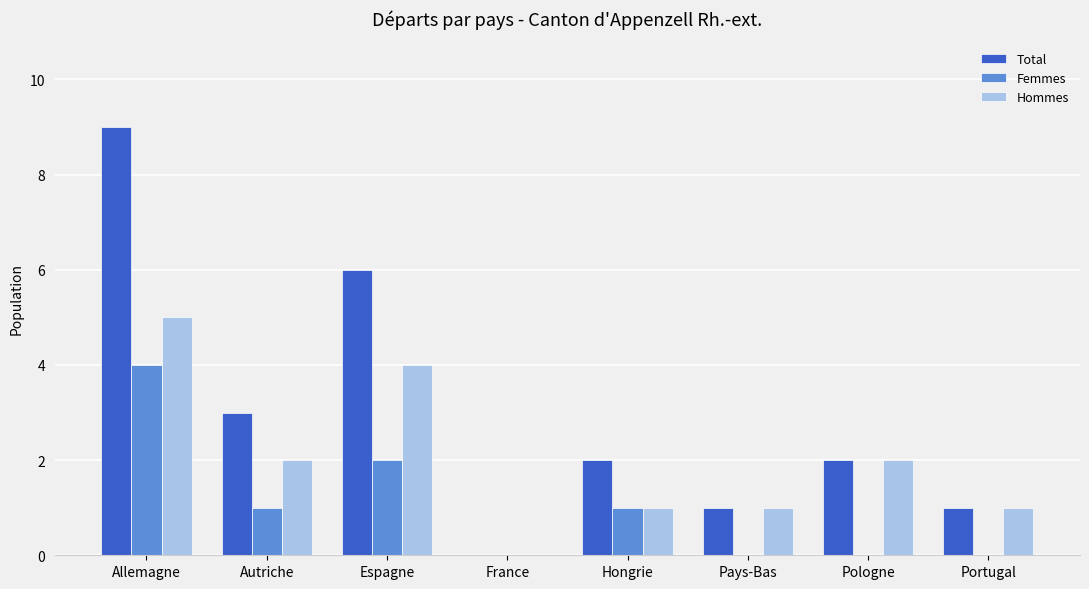

Which category has the highest value in the Hommes series?

Allemagne